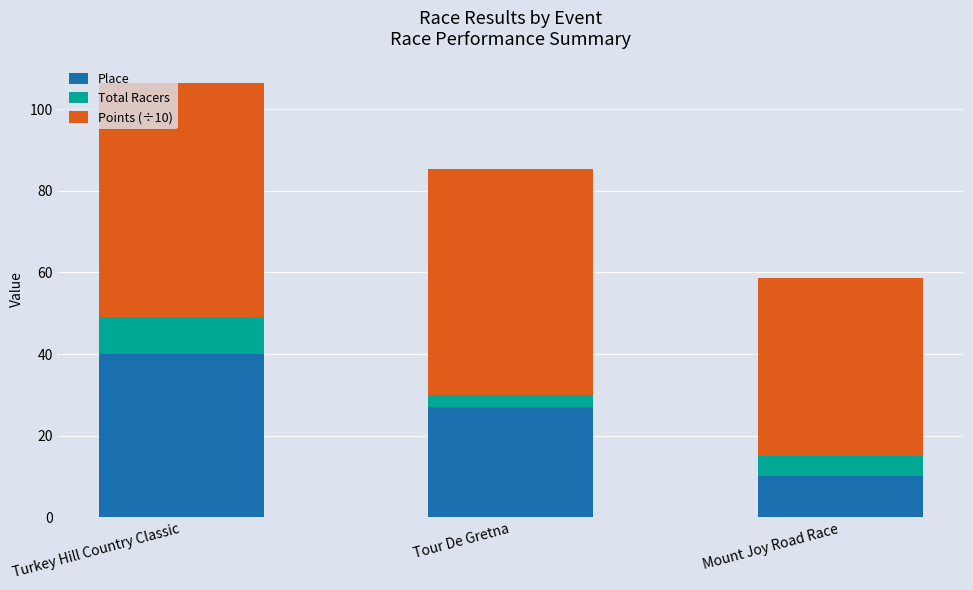

What is the sum of the Place values at Turkey Hill Country Classic and Mount Joy Road Race?

50.0